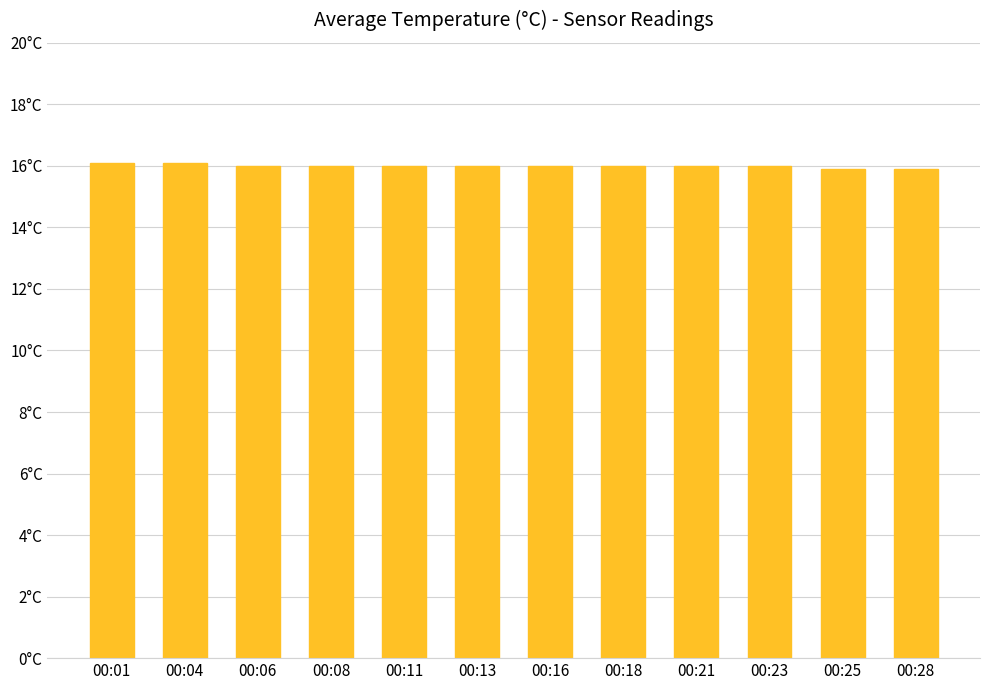

Which category has the lowest value across all series?

00:25